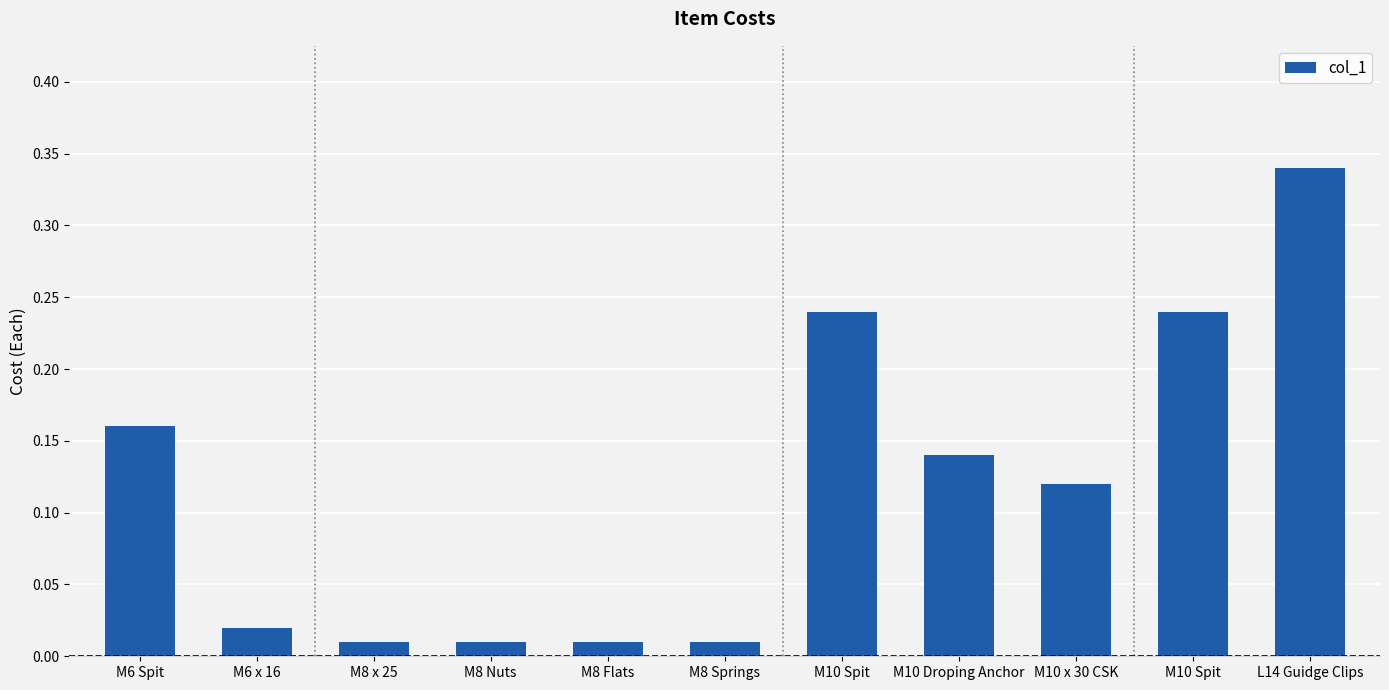

What is the average value?

0.1